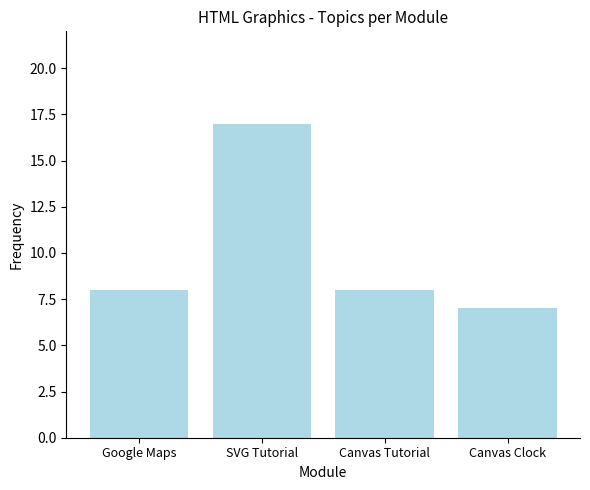

What is the smallest value displayed?

7